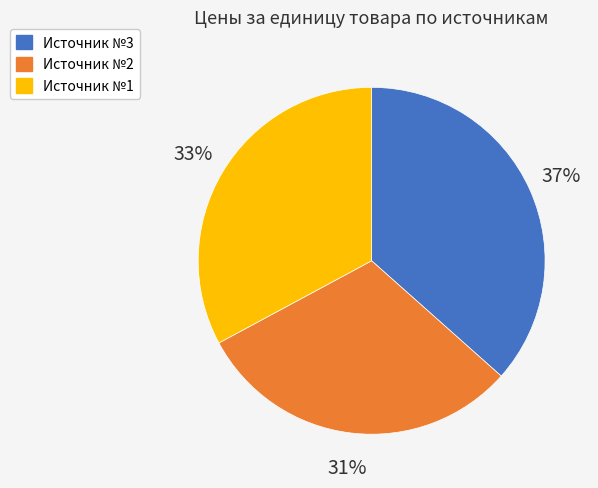

What is the smallest slice in the pie chart?

Источник №2